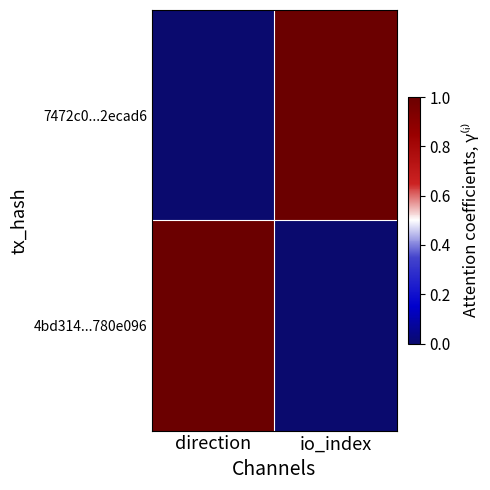

Between direction and io_index, which is larger?

io_index